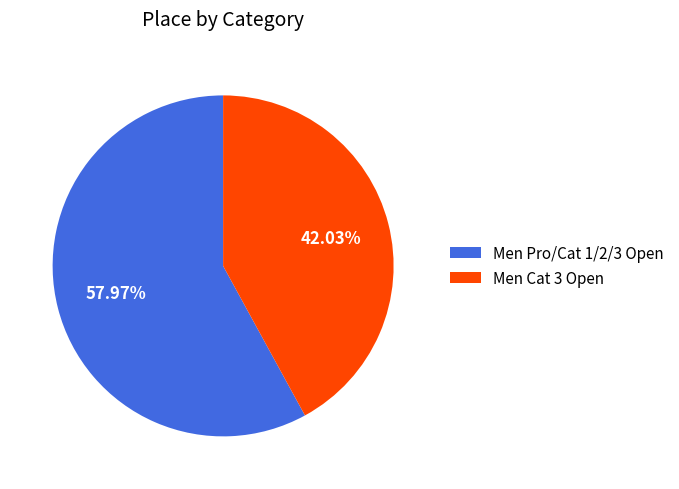

Rank the categories by value from lowest to highest.

Men Cat 3 Open, Men Pro/Cat 1/2/3 Open